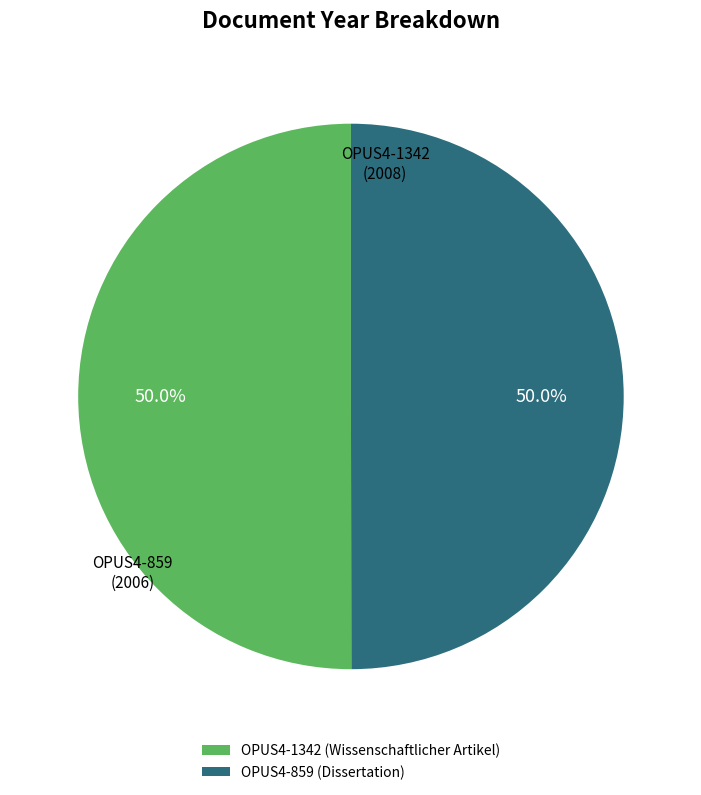

Approximately how many times larger is the value at OPUS4-859 compared to OPUS4-1342?

1.0